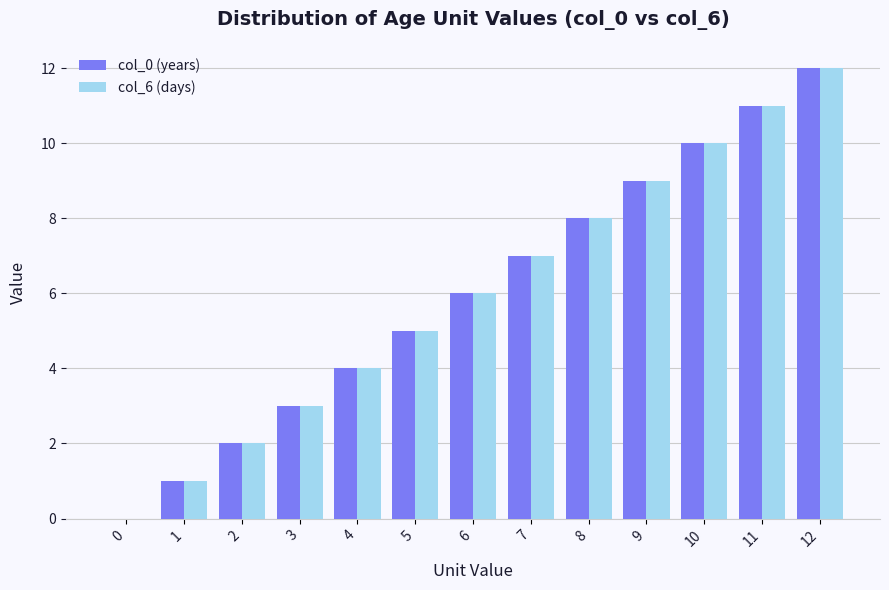

True or false: col_6 (days) has a value of 6 at 10.

False